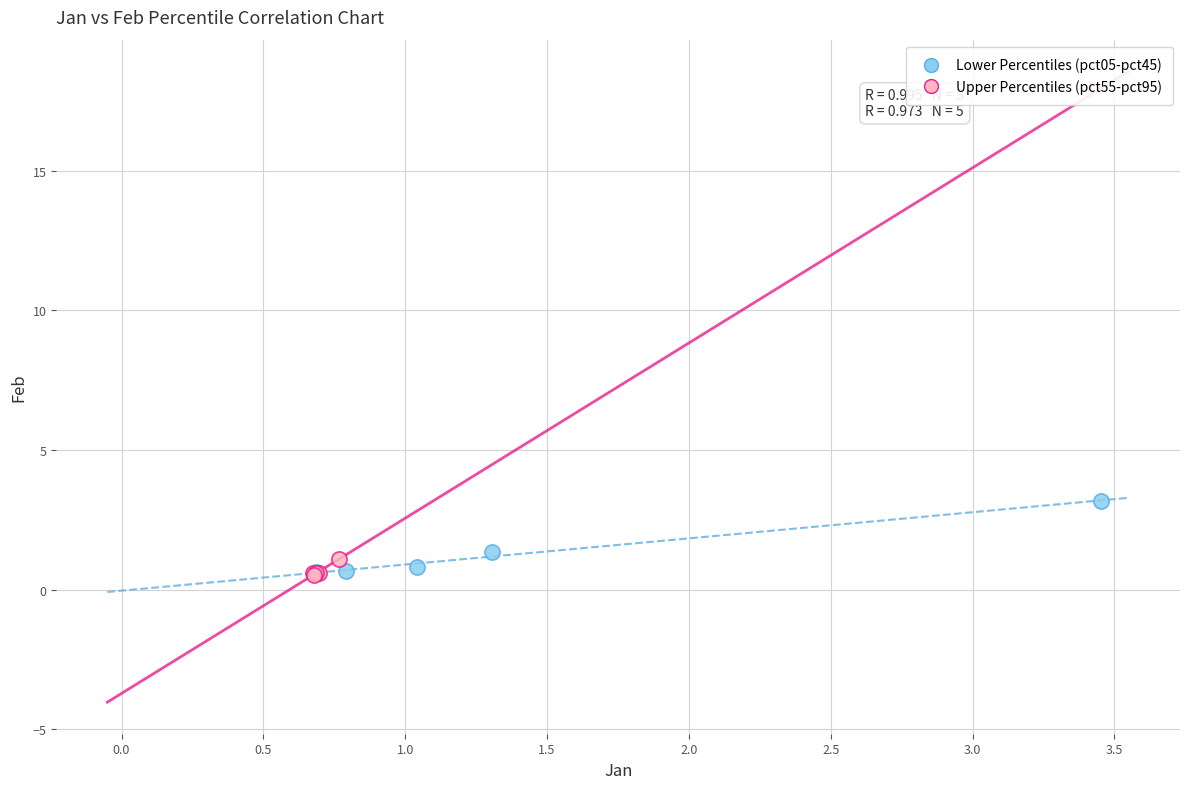

Which series has the largest Y range (max minus min)?

Lower Percentiles (pct05-pct45)